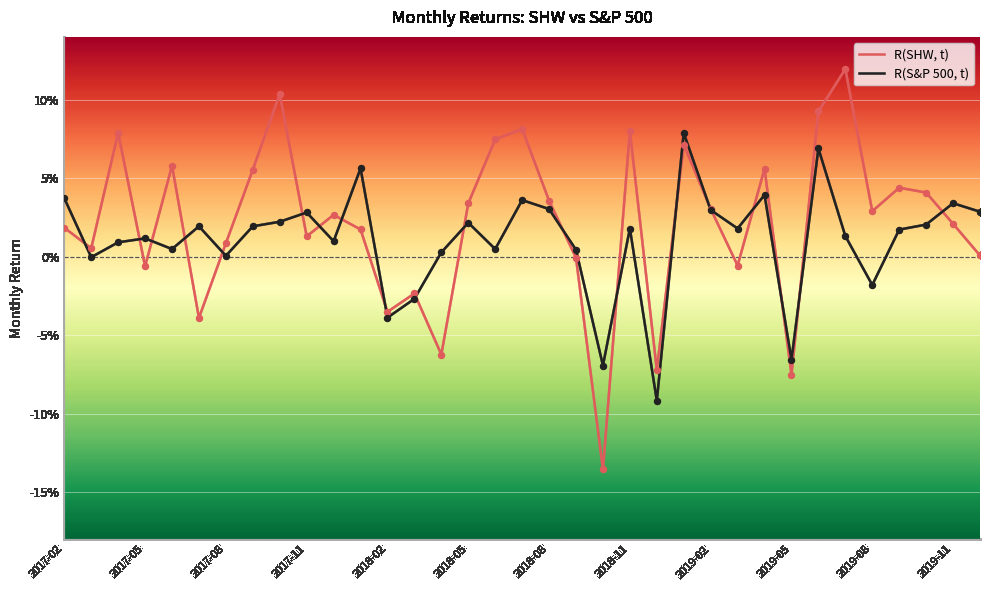

Which series has the largest total across all categories?

R(SHW, t)